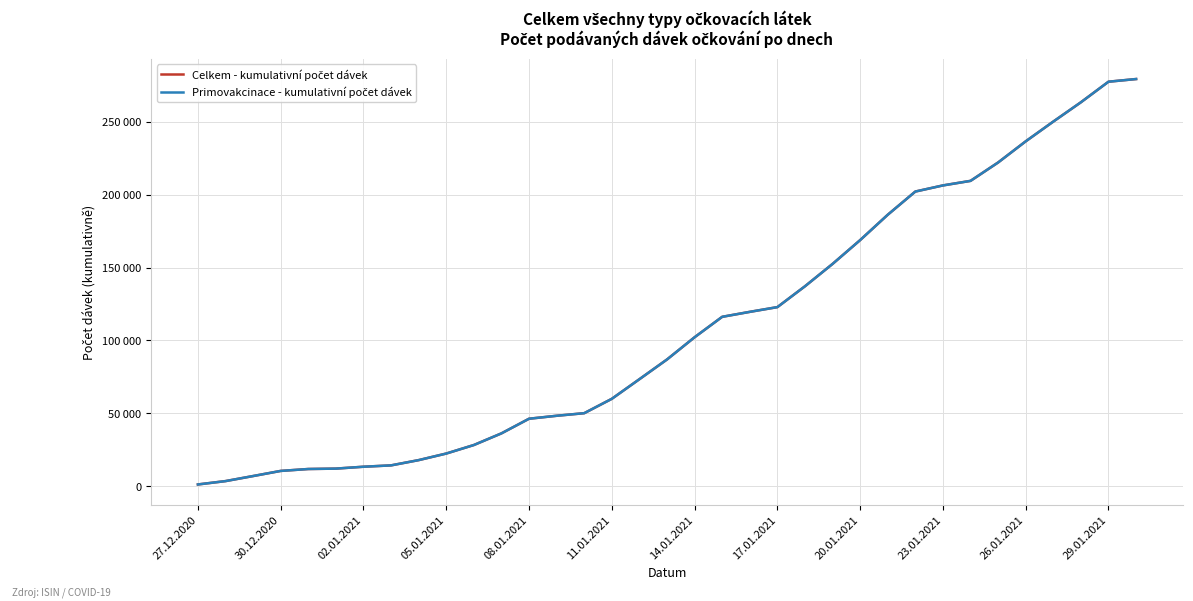

At which category is the sum across all series the highest?

34